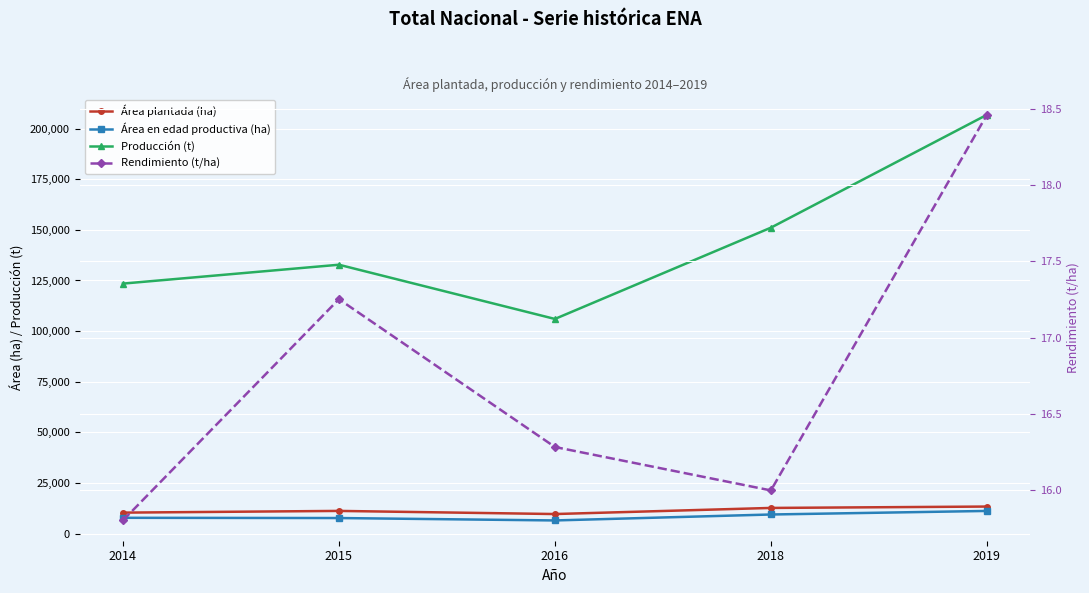

What are all the series names shown in the legend?

Área plantada (ha), Área en edad productiva (ha), Producción (t), Rendimiento (t/ha)